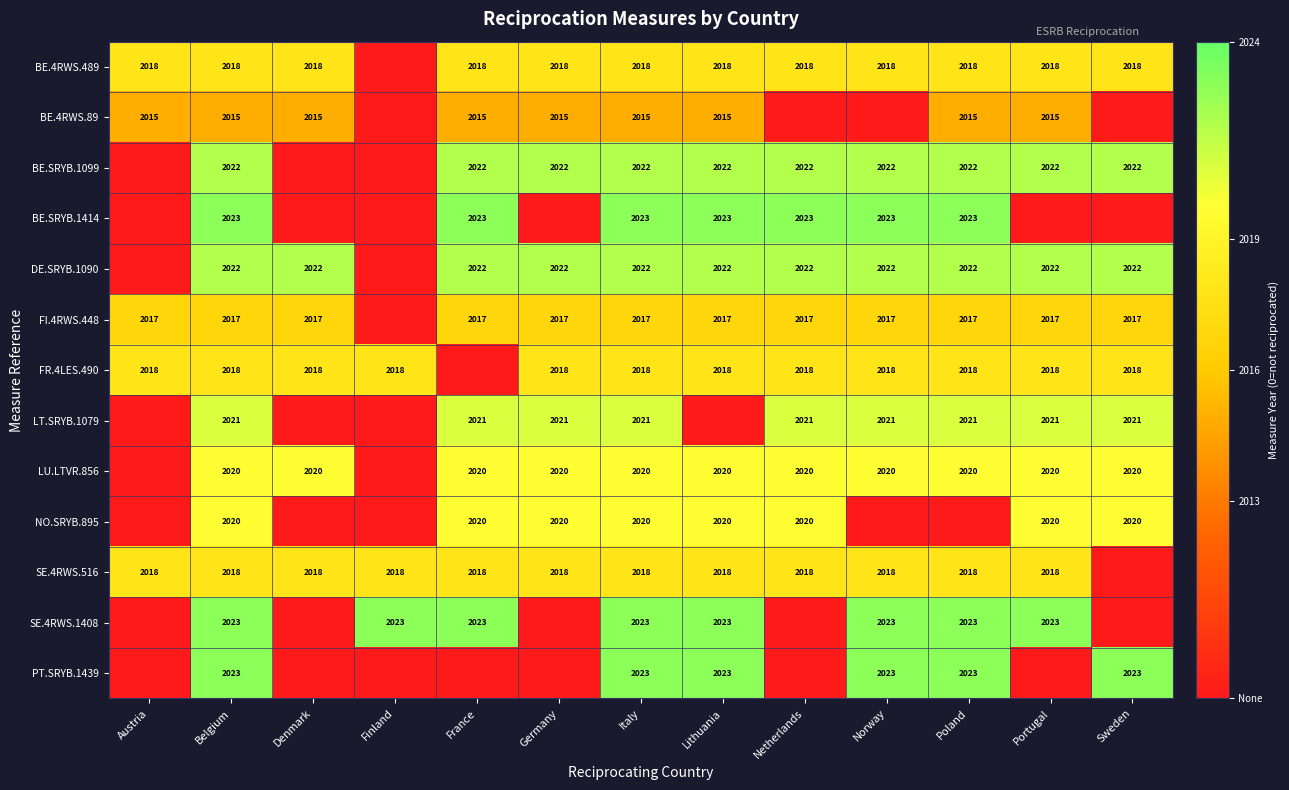

Is the value of SE.4RWS.516 at Belgium greater than the value of SE.4RWS.1408 at Portugal?

No